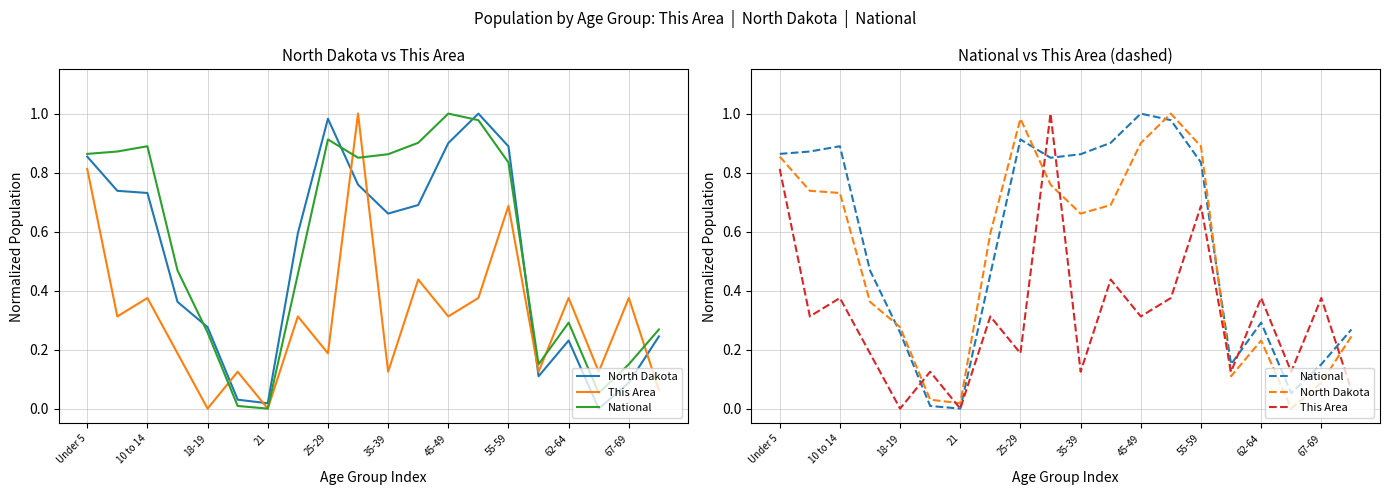

True or false: North Dakota has a value of 1.1 at 10 to 14.

False